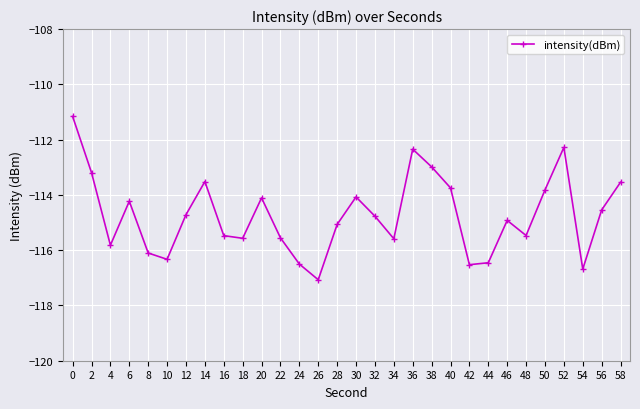

Which category has the lowest value across all series?

26